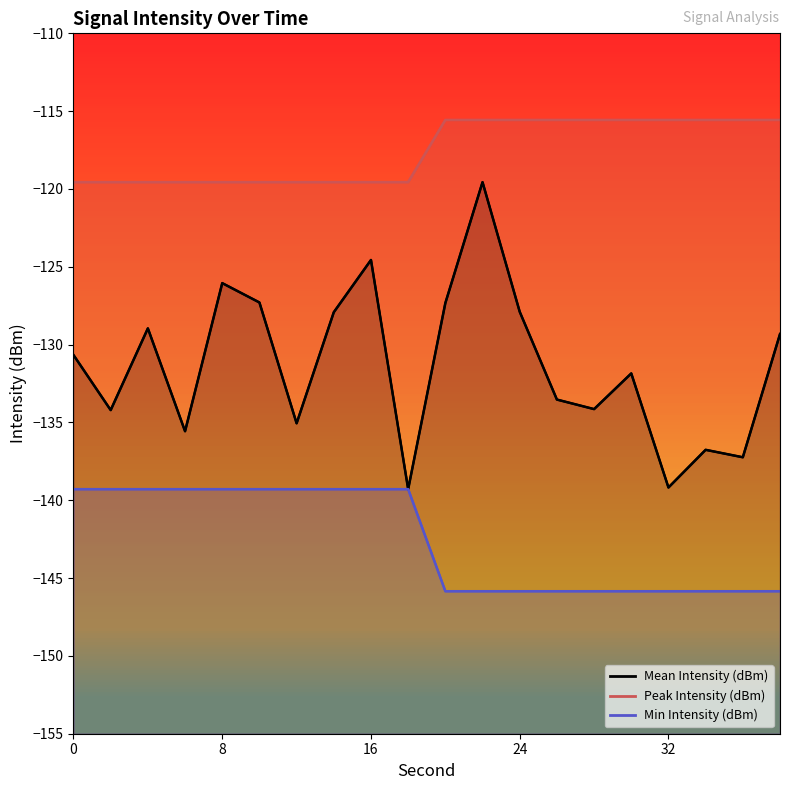

At which category is the sum across all series the highest?

22